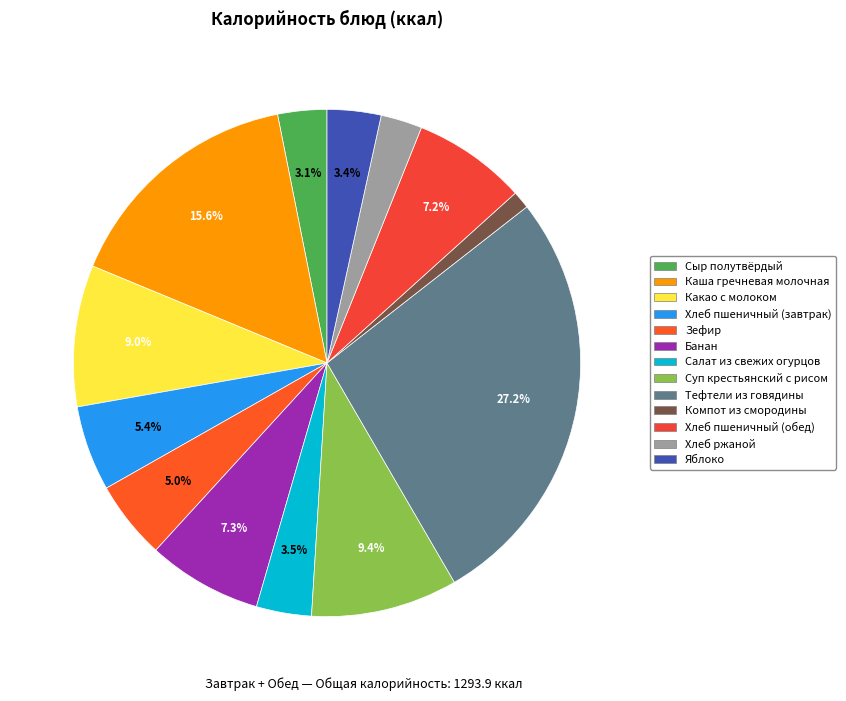

To the nearest percent, what portion does Банан represent?

7%